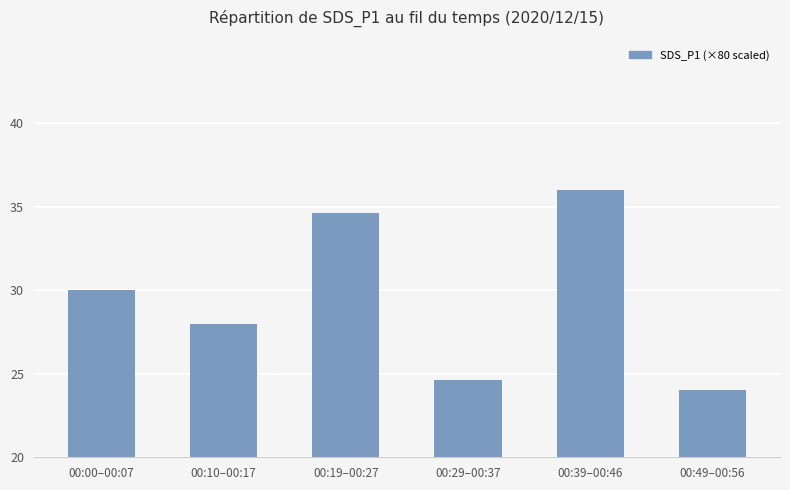

Does the chart contain any negative values?

No